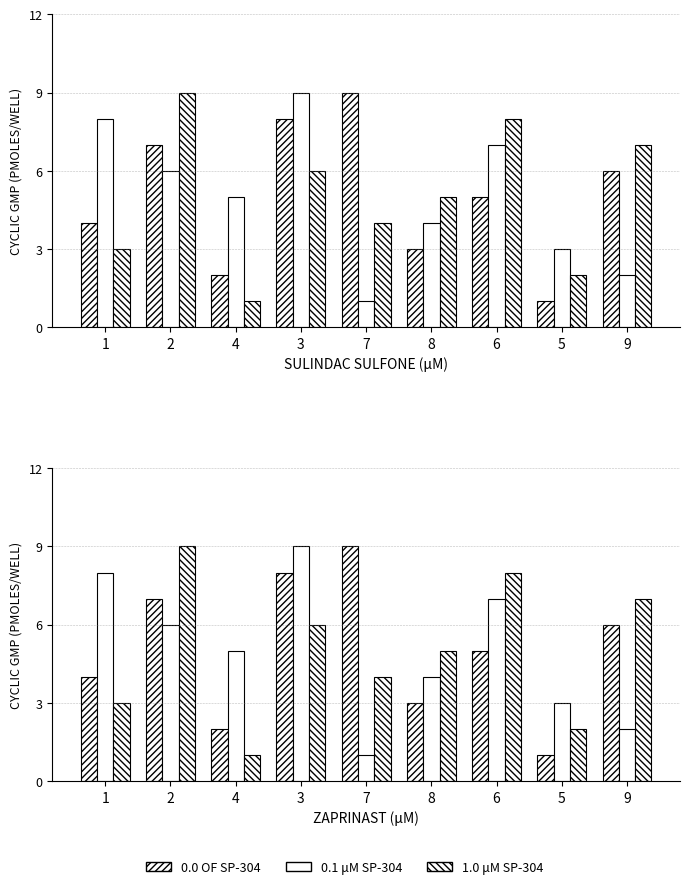

At 5, list the series in order from smallest to largest.

0.0 OF SP-304, 1.0 μM SP-304, 0.1 μM SP-304